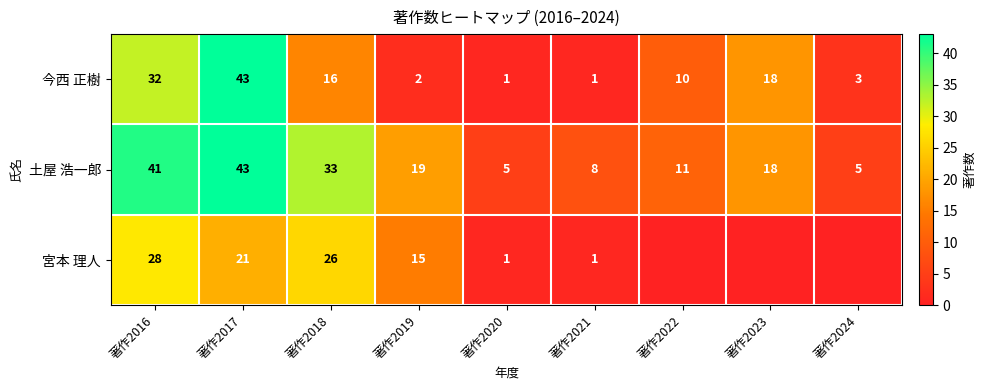

The 宮本 理人 series shows 1 at 著作2020. True or false?

True